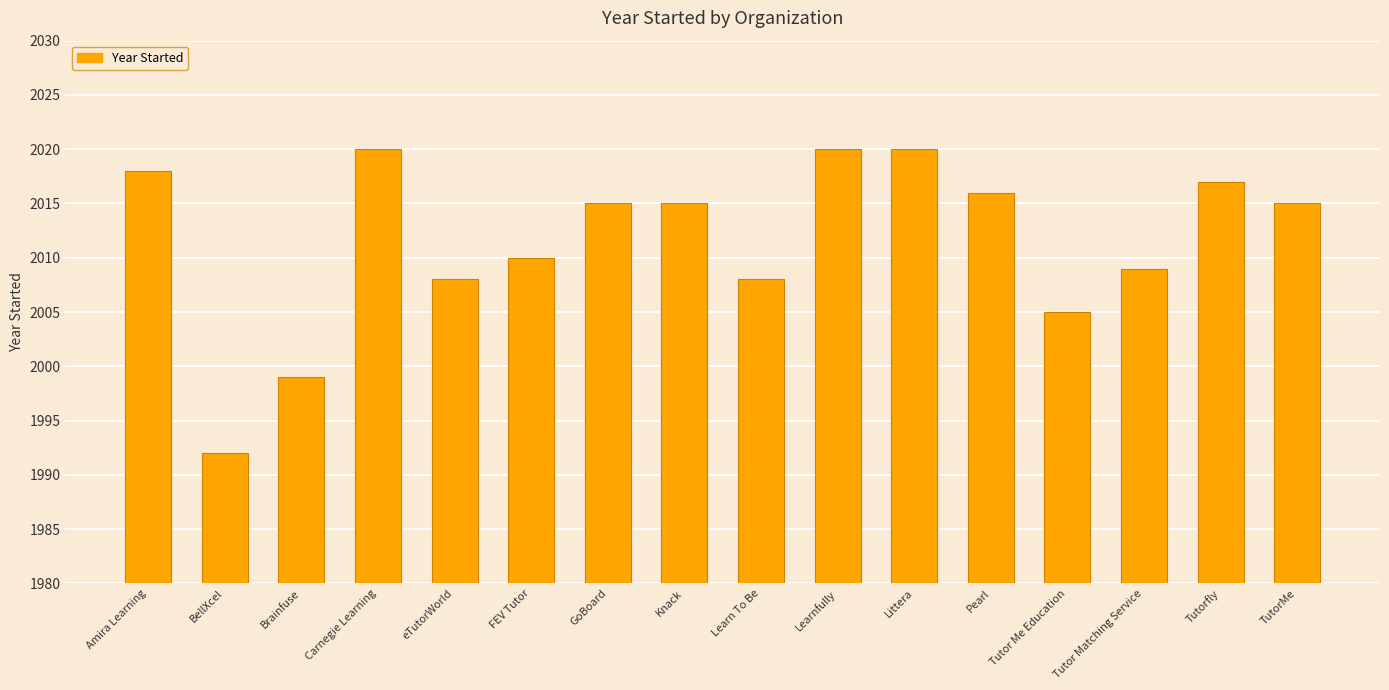

Approximately how many times larger is the value at Learn To Be compared to Littera?

1.0